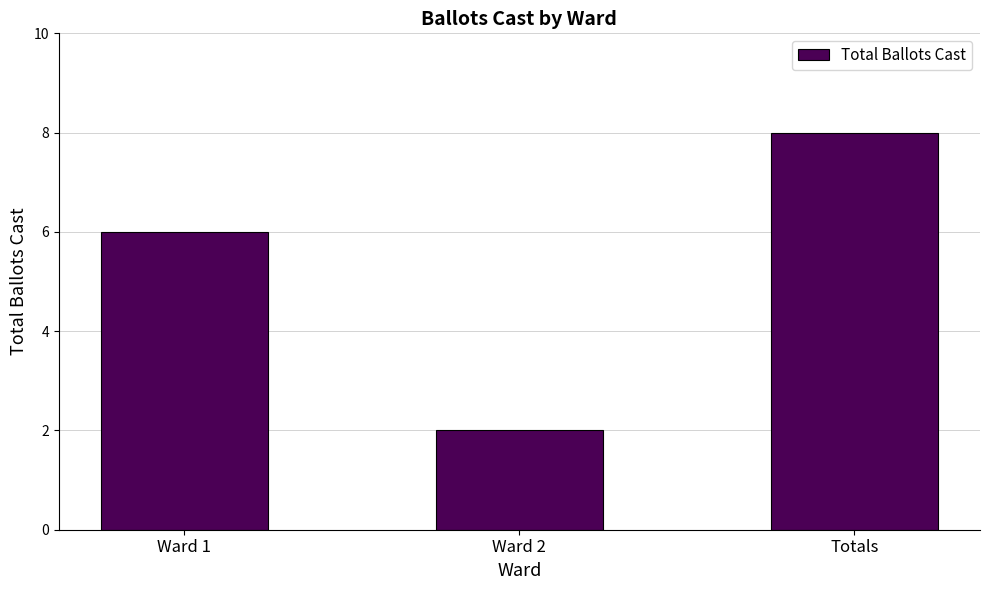

Does the chart contain any negative values?

No